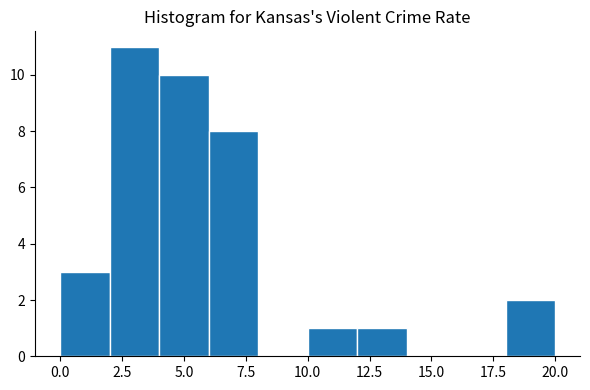

Over which range of the x-axis is the bar tallest?

2 to 4